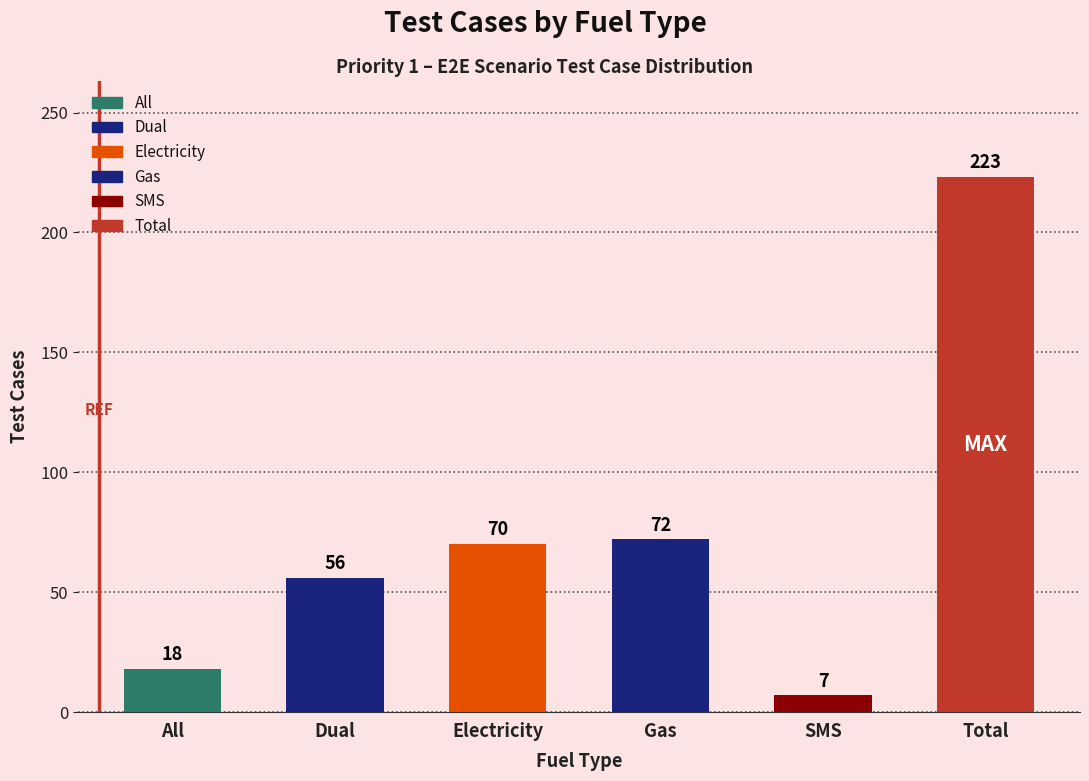

Reading left to right, what are all the values shown in this chart?

18	56	70	72	7	223